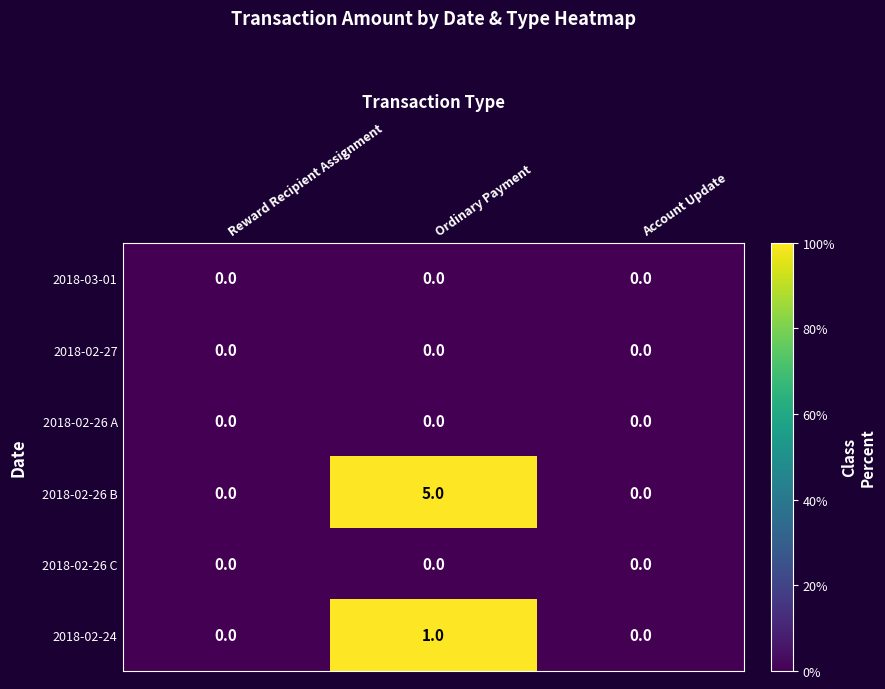

At which category does the chart reach its peak across all series?

Ordinary Payment